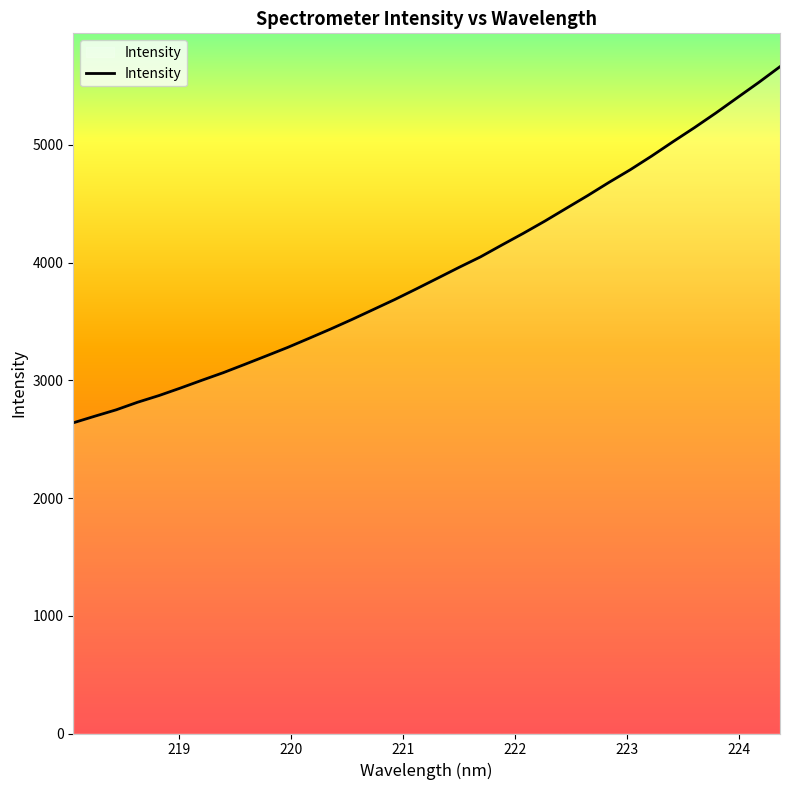

What is the difference between the maximum and minimum values?

3024.8